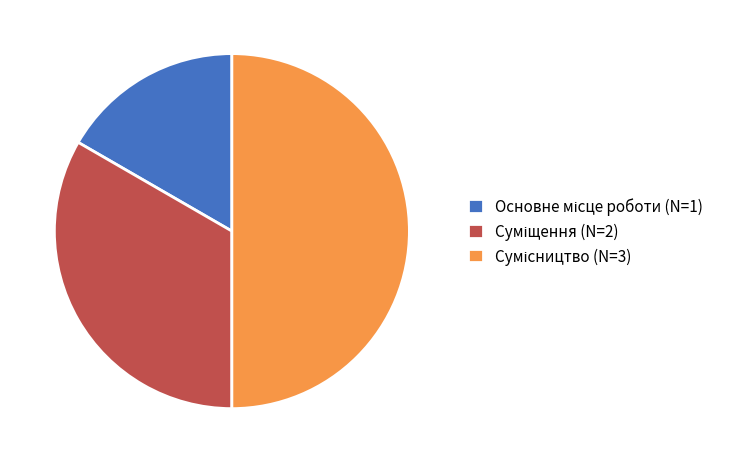

True or false: Основне місце роботи accounts for 17% of the total.

True